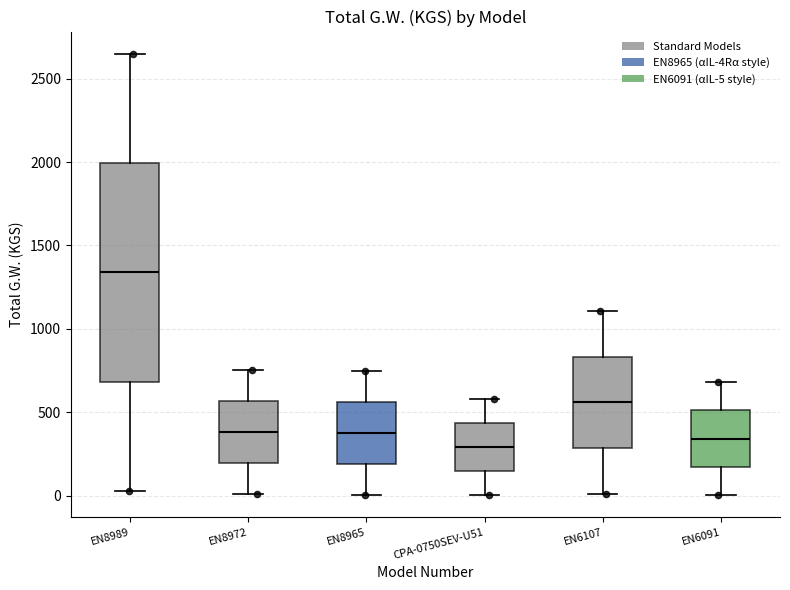

Reading left to right, transcribe this box plot: for each box, give where its median line is, the range the box spans, and where its two whiskers end, as read against the y-axis. The values are not printed on the chart, so give them approximately, as read against the axis.

EN8989: median 1350, box 700 to 2000, whiskers 50 to 2650
EN8972: median 400, box 200 to 550, whiskers 0 to 750
EN8965: median 400, box 200 to 550, whiskers 0 to 750
CPA-0750SEV-U51: median 300, box 150 to 450, whiskers 0 to 600
EN6107: median 550, box 300 to 850, whiskers 0 to 1100
EN6091: median 350, box 150 to 500, whiskers 0 to 700